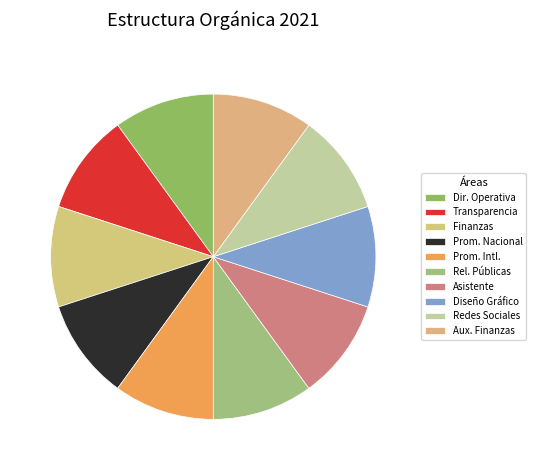

Is there any slice that represents more than half of the pie?

No